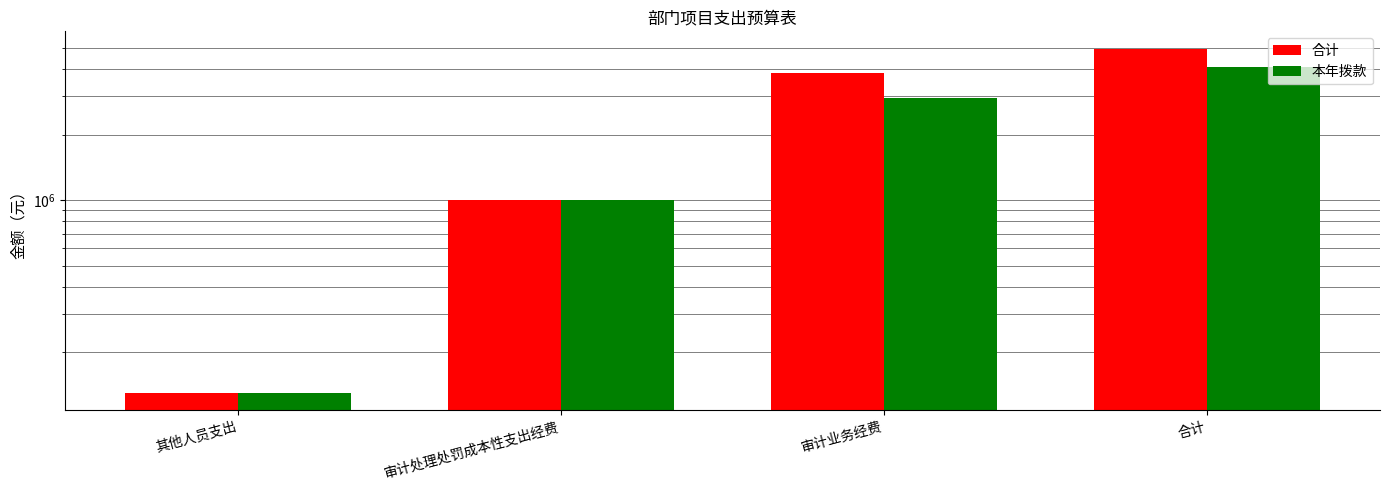

Between 其他人员支出 and 审计处理处罚成本性支出经费, which series saw the biggest shift?

合计